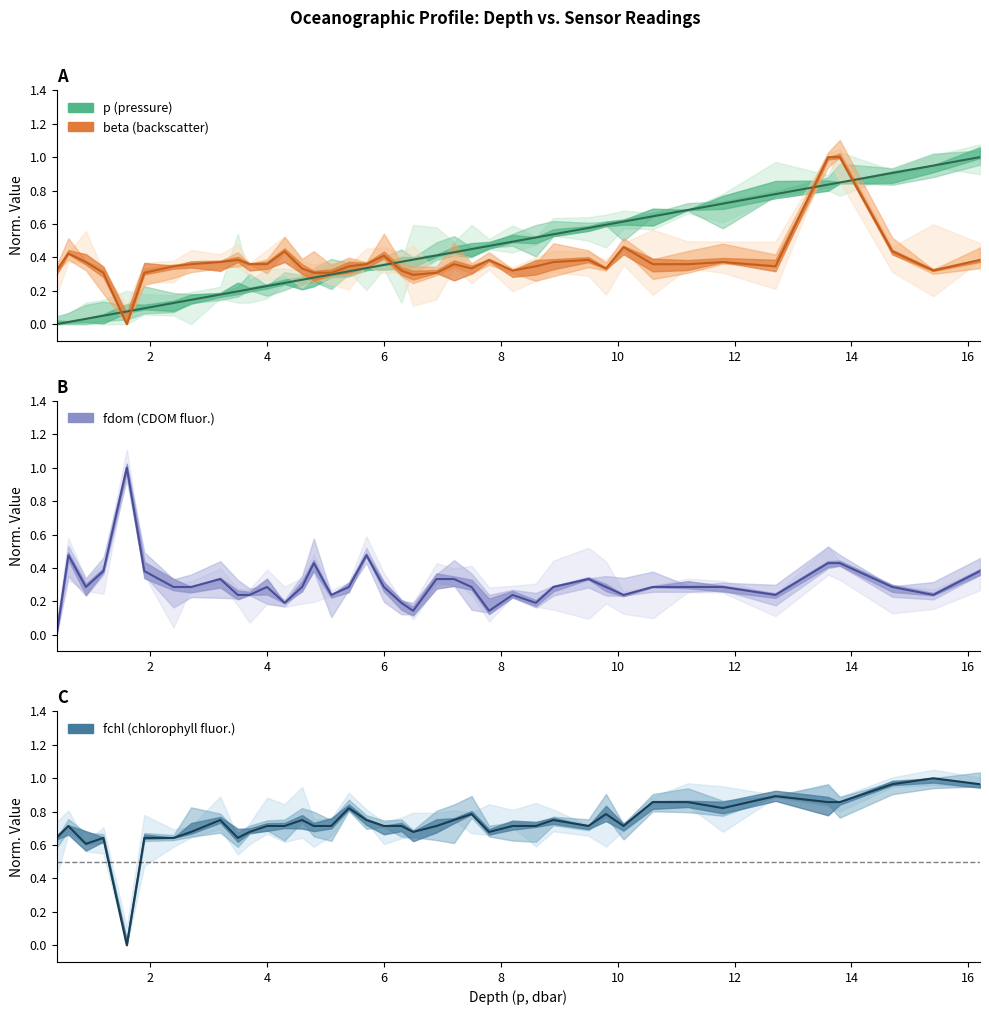

The value of beta at 10.1 is 0.5. True or false?

True